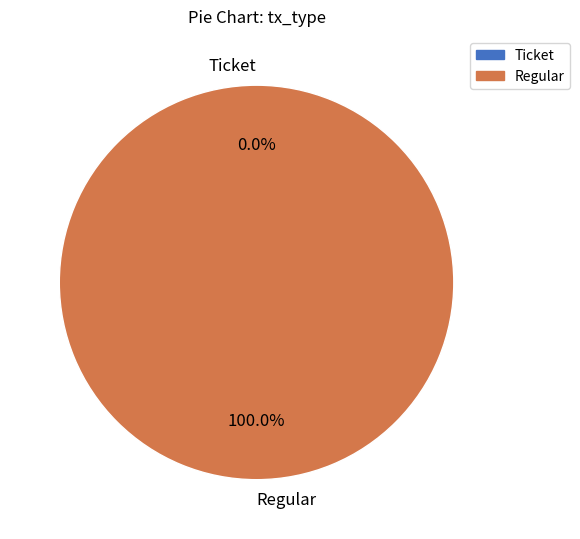

How many segments does this pie chart have?

2